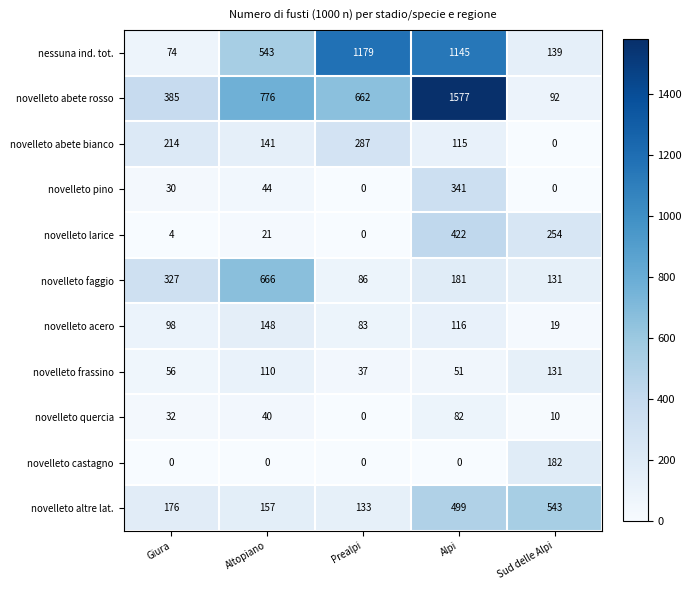

The value of novelleto faggio at Sud delle Alpi is 131. True or false?

True